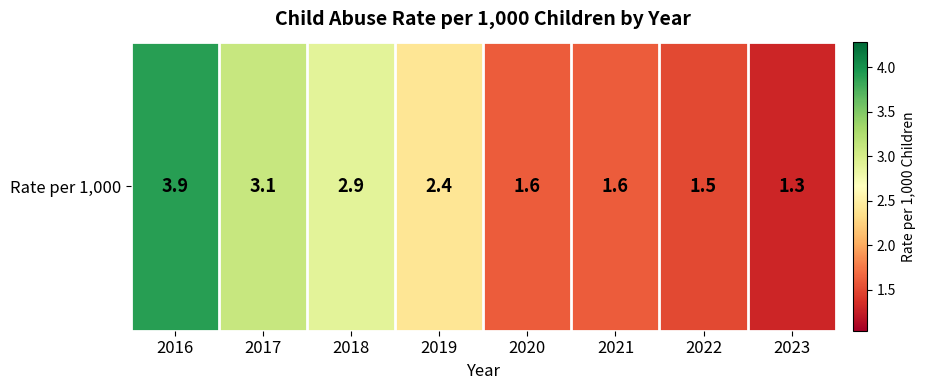

The chart shows a value of 1.9 at 2018. True or false?

False